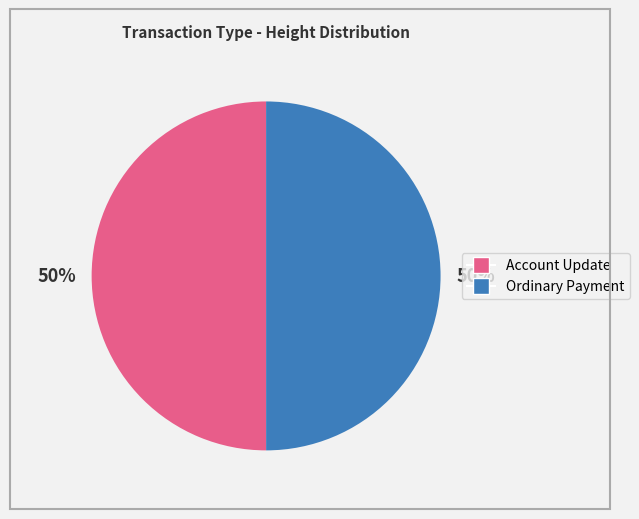

Is it true that Ordinary Payment is 50% of the pie?

True